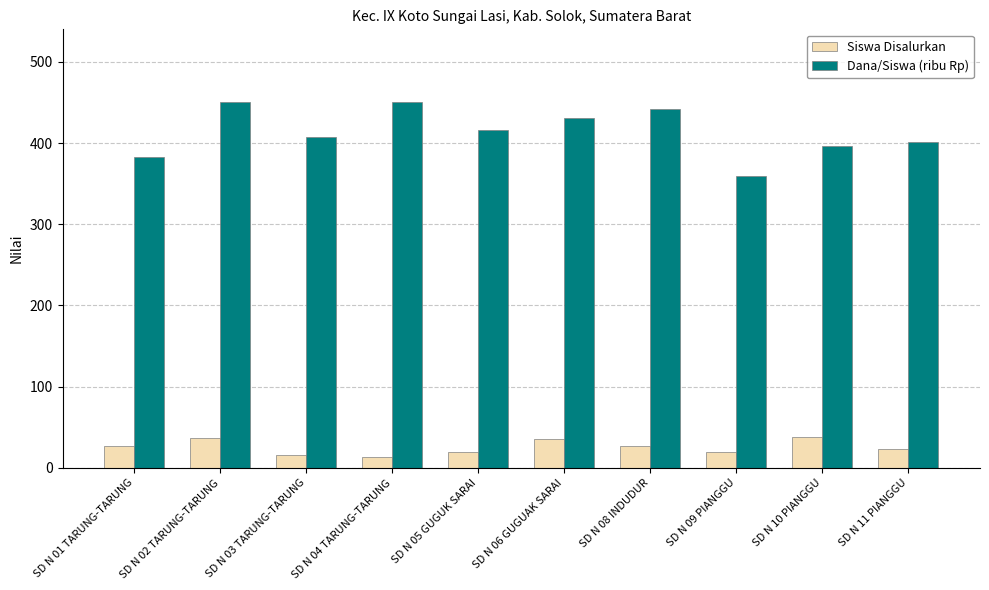

List the series in order of their peak value, highest first.

Dana/Siswa (ribu Rp), Siswa Disalurkan